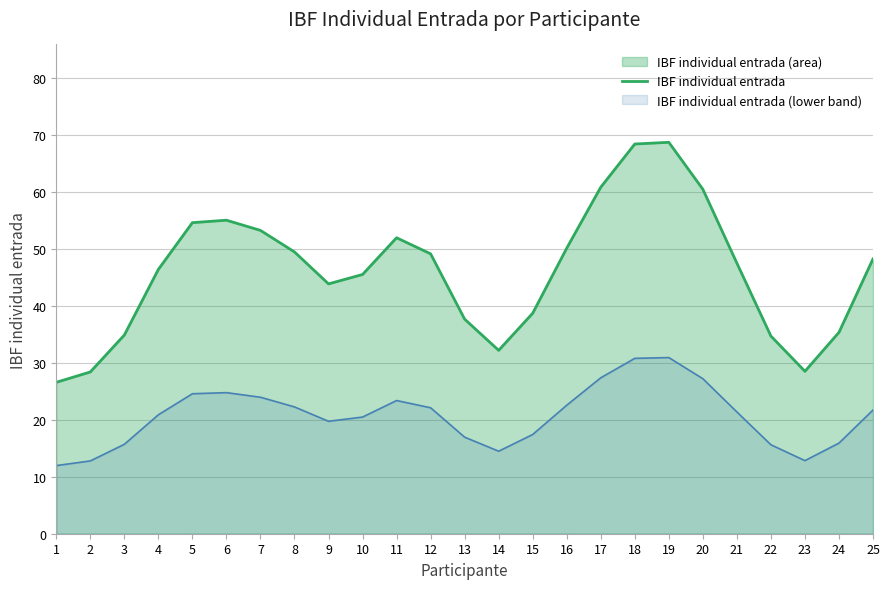

What is the greatest value displayed?

68.7